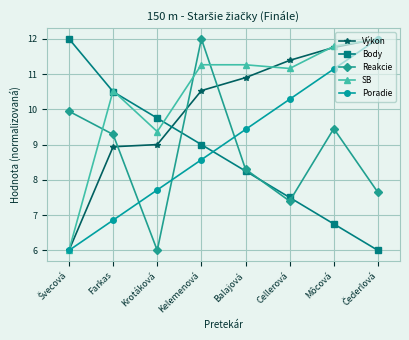

How many intersections are there between Body and Poradie?

1